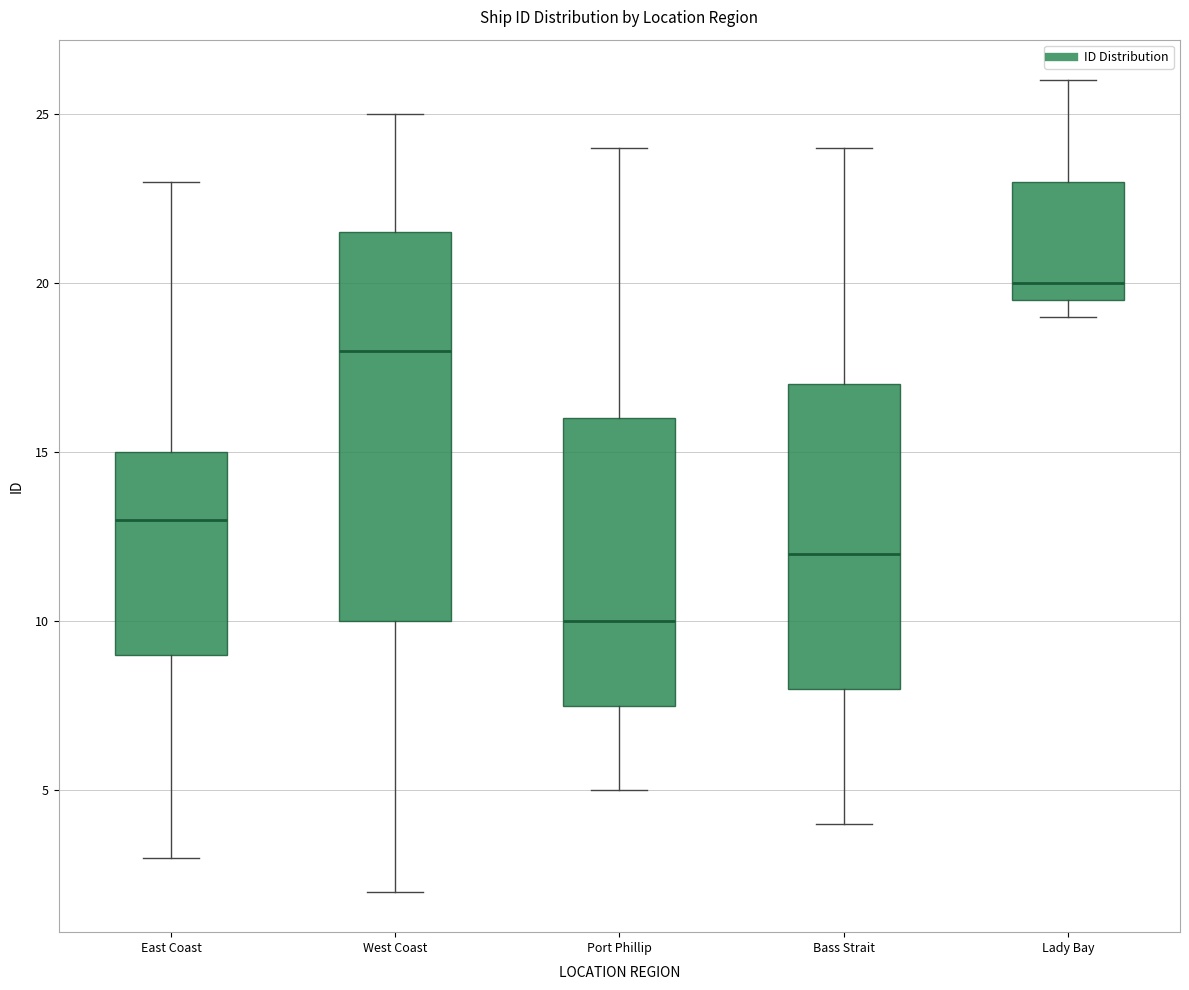

Which box has the highest median line?

Lady Bay